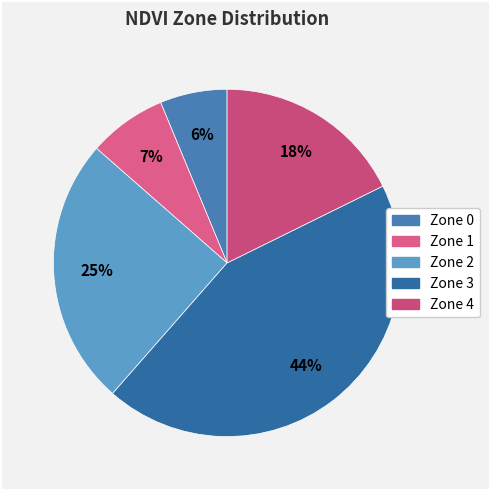

The Zone 3 slice represents 32% of the pie. True or false?

False